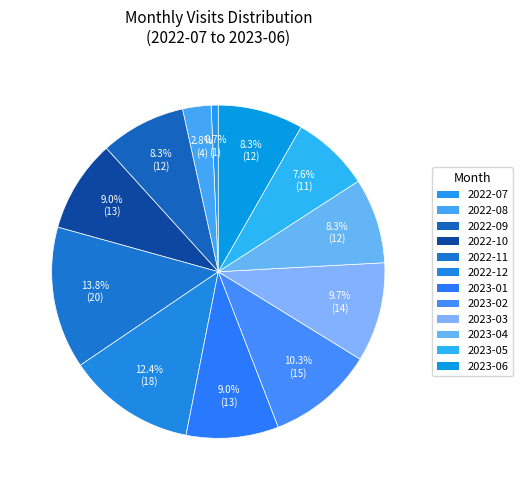

What is the change in value from 2022-09 to 2023-02?

+3